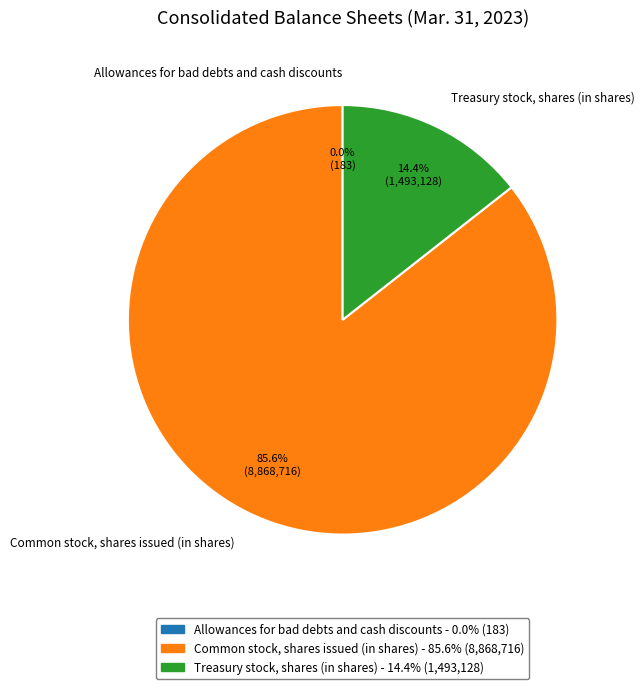

Between Common stock, shares issued (in shares) - 85.6% (8,868,716) and Treasury stock, shares (in shares) - 14.4% (1,493,128), which is larger?

Common stock, shares issued (in shares) - 85.6% (8,868,716)